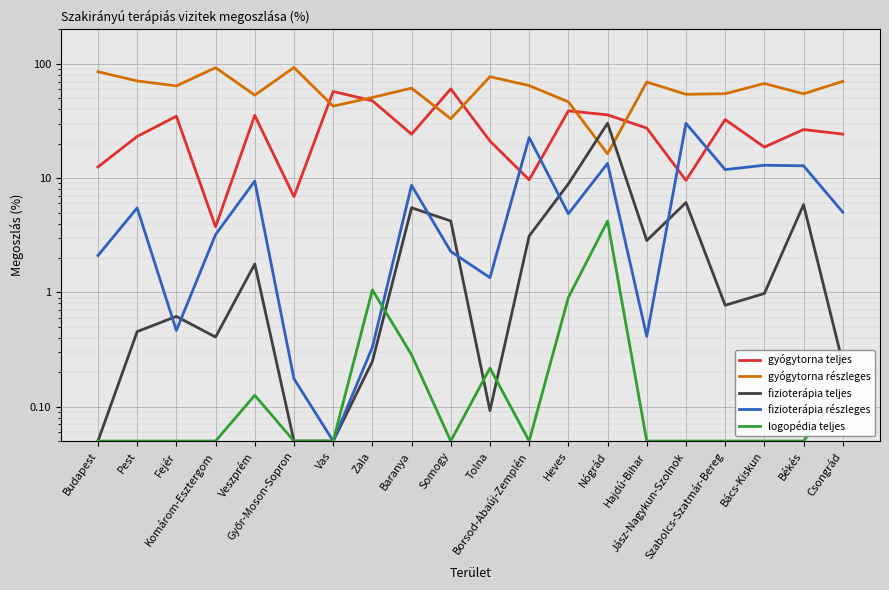

What are all the series names shown in the legend?

gyógytorna teljes, gyógytorna részleges, fizioterápia teljes, fizioterápia részleges, logopédia teljes